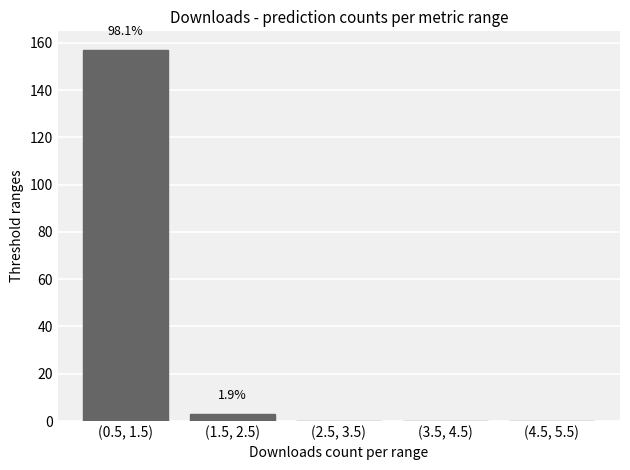

Reading right to left, extract all data points from this chart.

(4.5, 5.5)=0	(3.5, 4.5)=0	(2.5, 3.5)=0	(1.5, 2.5)=3	(0.5, 1.5)=157